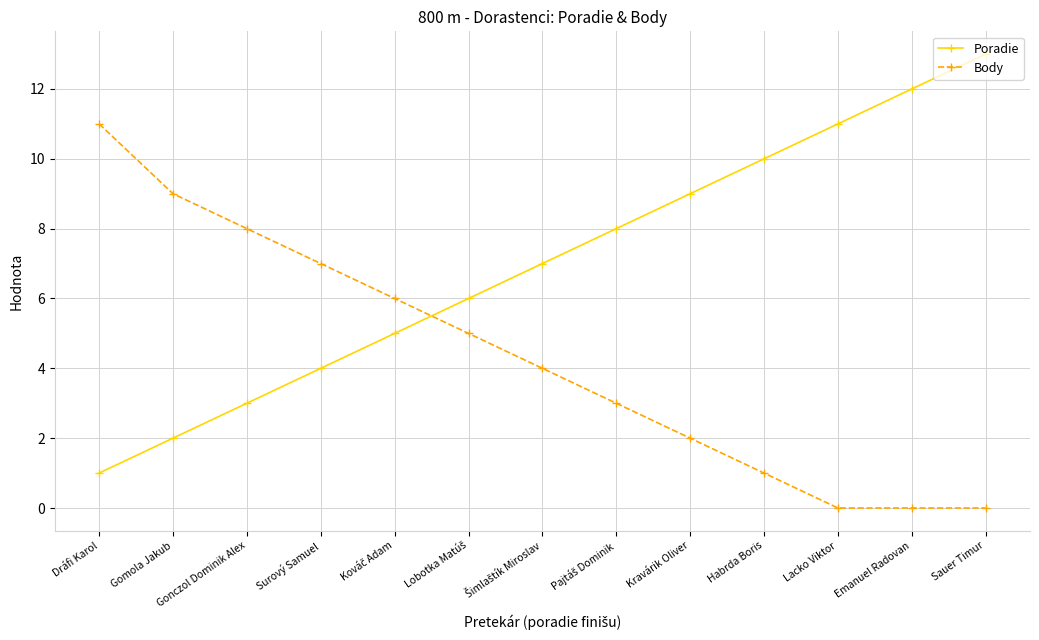

What position from the right is Gomola Jakub?

12